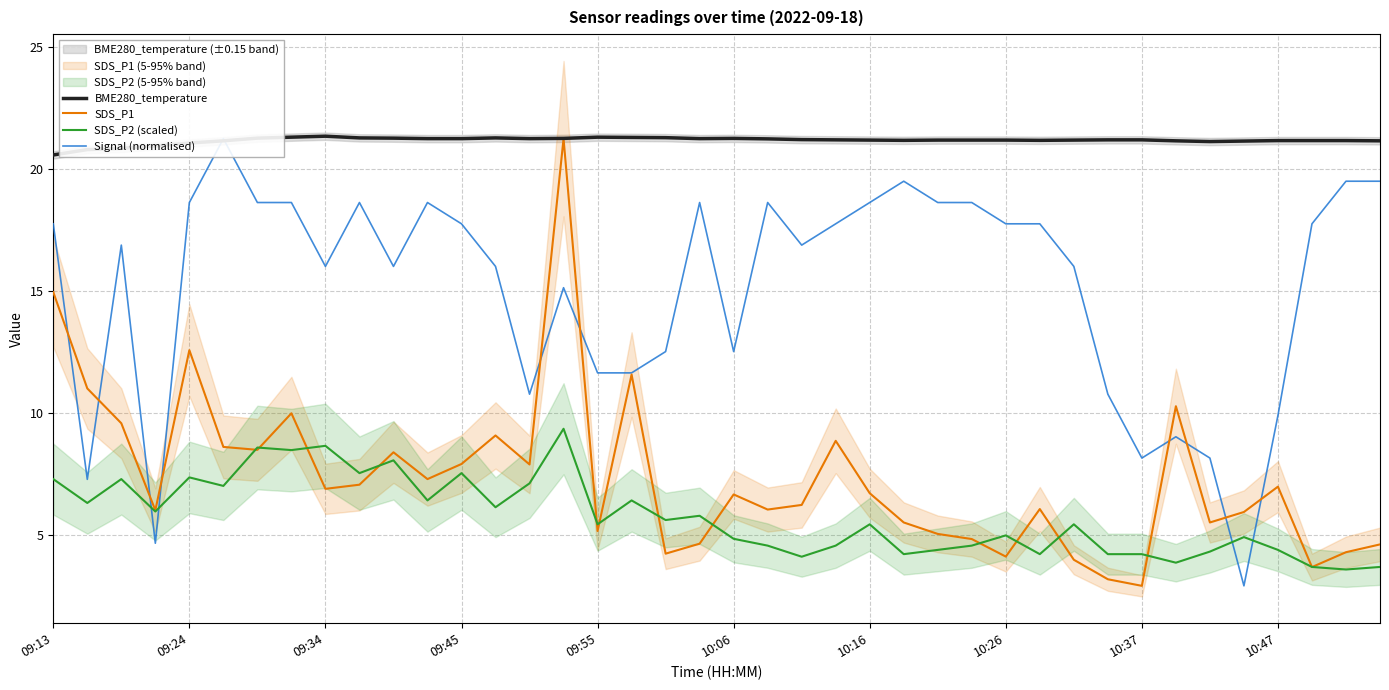

What is the sum of all SDS_P2 (scaled) values?

230.1